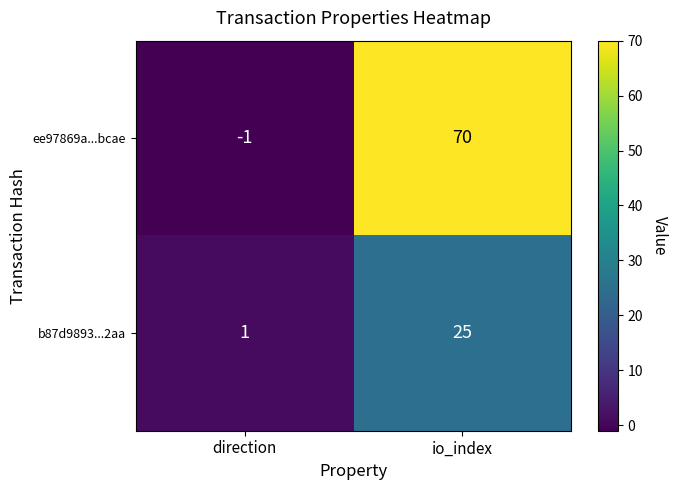

True or false: ee97869a...bcae has a value of 70 at io_index.

True